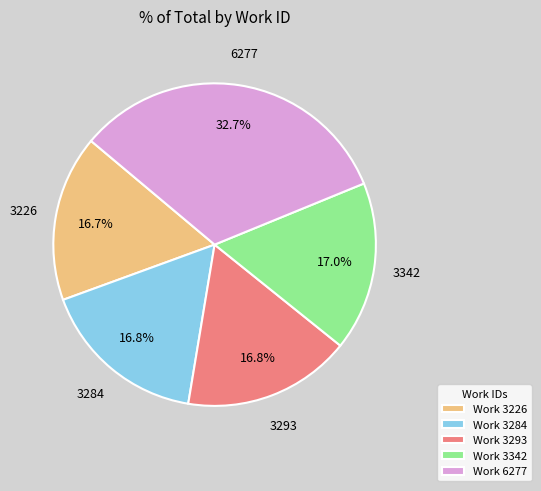

Combined, do Work 3293 and Work 3226 account for over 50%?

No